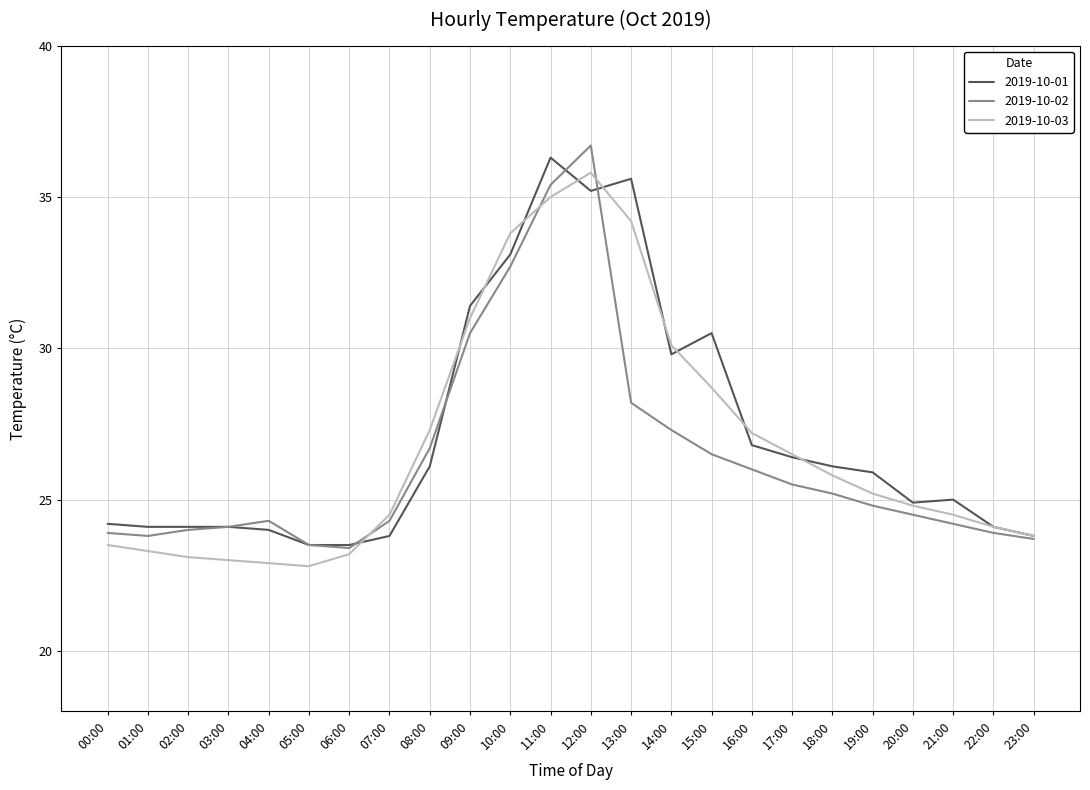

Is this an area chart (filled region under the line)?

No